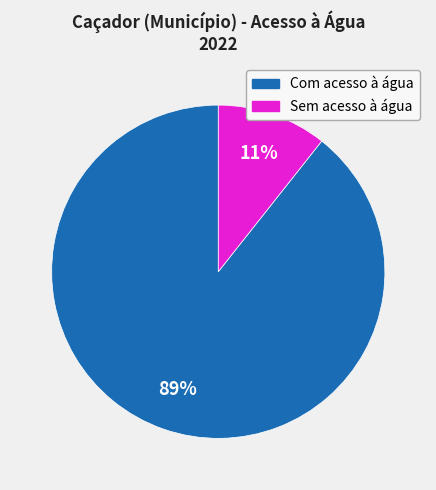

Which category has the smallest portion of the pie?

Sem acesso à água